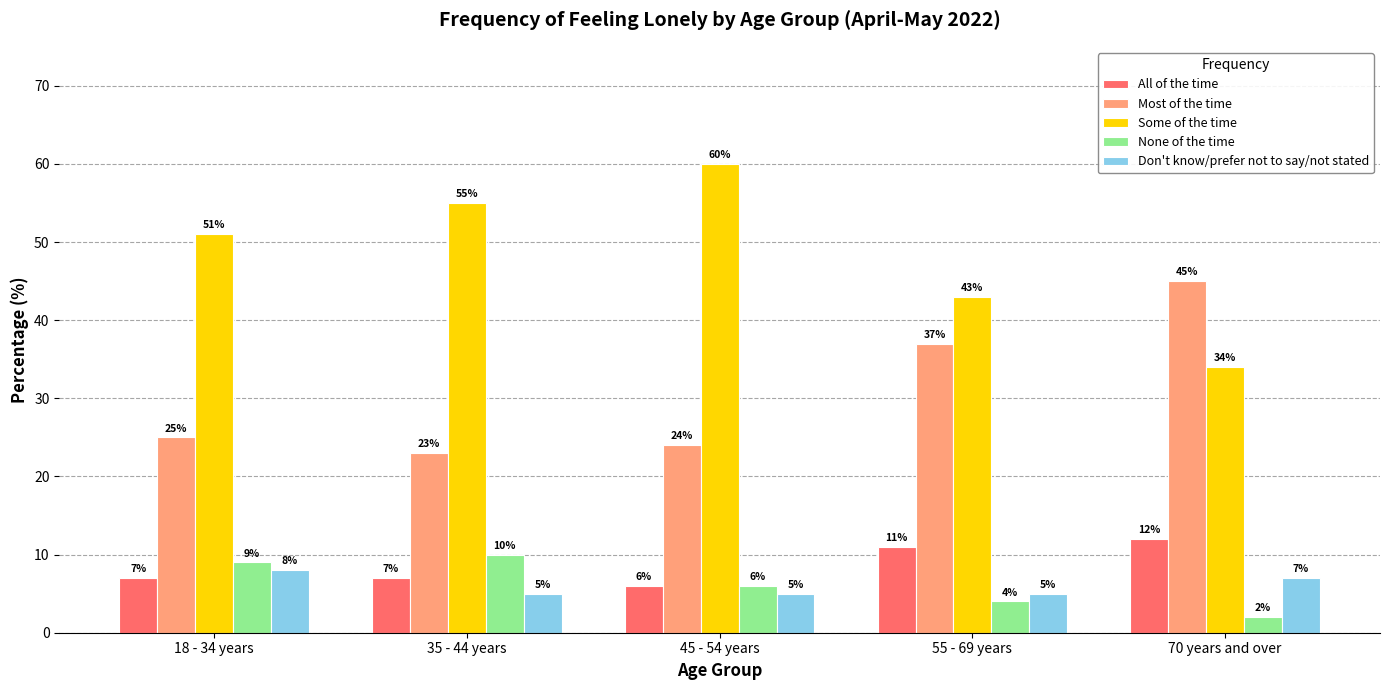

Reading left to right, transcribe all the data shown in this chart.

All of the time: 7	7	6	11	12
Most of the time: 25	23	24	37	45
Some of the time: 51	55	60	43	34
None of the time: 9	10	6	4	2
Don't know/prefer not to say/not stated: 8	5	5	5	7